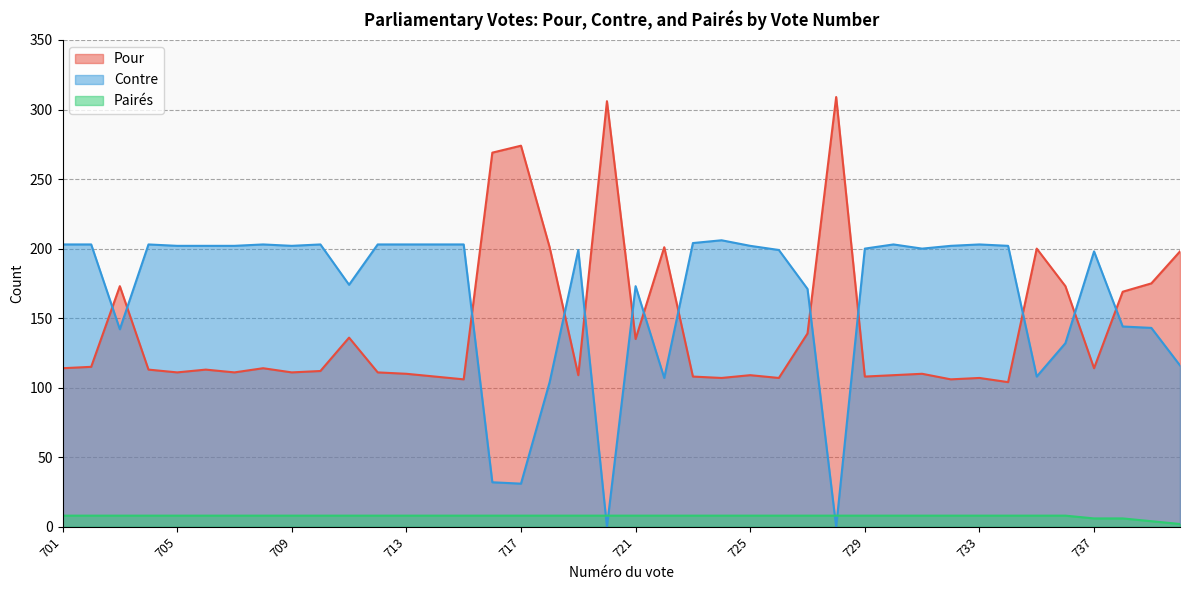

How many values in the Contre series exceed 202?

13